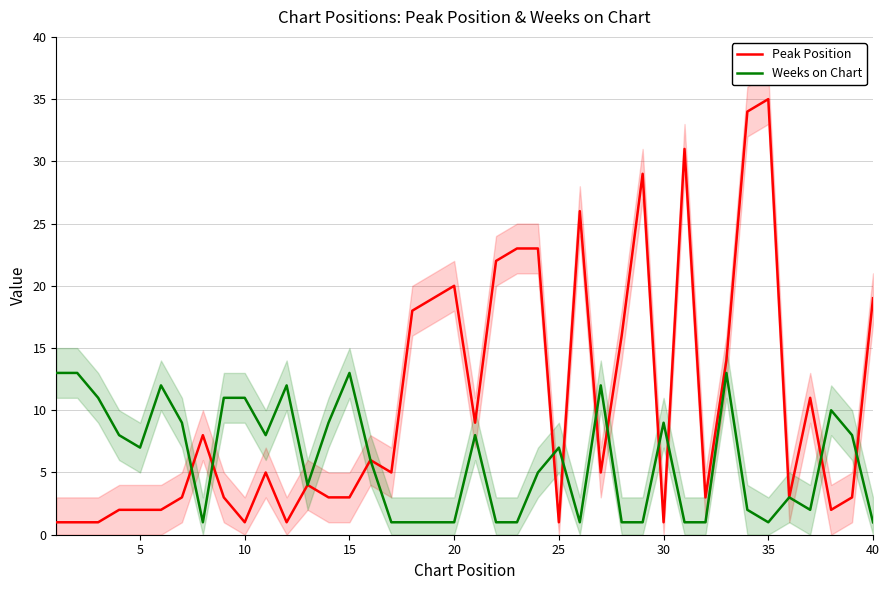

Rank the series by their average value, from lowest to highest.

Weeks on Chart, Peak Position